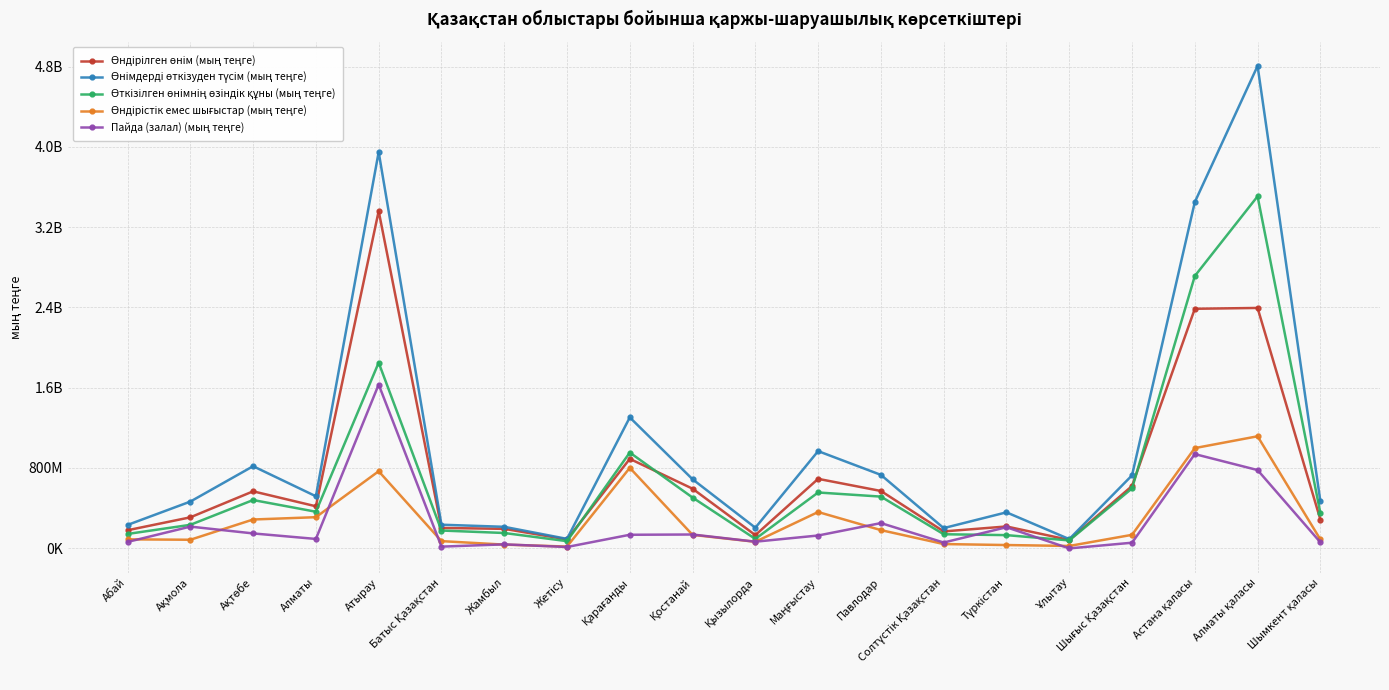

Which series has the largest total across all categories?

Өнімдерді өткізуден түсім (мың теңге)